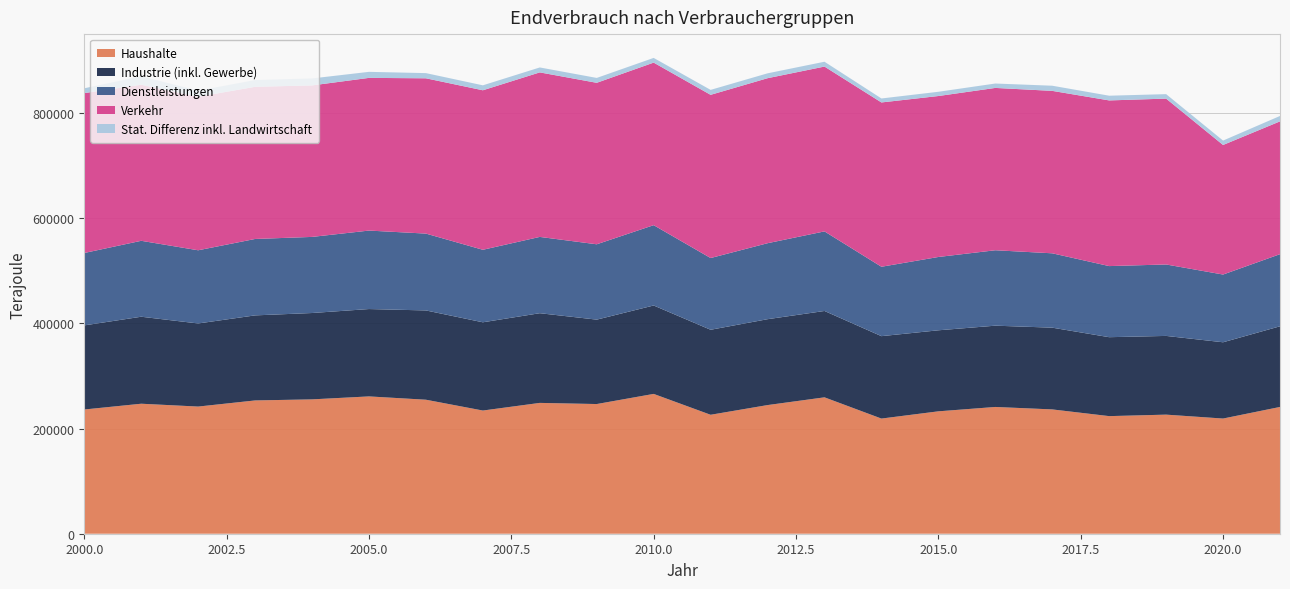

Reading right to left, extract all data points from this chart.

Haushalte: 2021=241160	2020=219110	2019=226540	2018=223710	2017=236480	2016=241150	2015=232830	2014=219060	2013=259450	2012=244730	2011=226280	2010=265980	2009=246690	2008=248870	2007=234340	2006=254920	2005=261210	2004=255580	2003=253550	2002=241890	2001=247290	2000=236320
Industrie (inkl. Gewerbe): 2021=153430	2020=145090	2019=149750	2018=150150	2017=155500	2016=154620	2015=154150	2014=156770	2013=164290	2012=163370	2011=161710	2010=168190	2009=160570	2008=170630	2007=167870	2006=169830	2005=166200	2004=164280	2003=161810	2002=158070	2001=165500	2000=160000
Dienstleistungen: 2021=137190	2020=128850	2019=135910	2018=135270	2017=141460	2016=143480	2015=139470	2014=132030	2013=151390	2012=144540	2011=136450	2010=152800	2009=143330	2008=145130	2007=137940	2006=146200	2005=149280	2004=144770	2003=145360	2002=139250	2001=144440	2000=137720
Verkehr: 2021=252640	2020=246470	2019=315520	2018=315150	2017=309000	2016=308800	2015=306200	2014=312560	2013=313540	2012=313890	2011=310460	2010=309240	2009=307190	2008=312970	2007=303420	2006=295410	2005=290470	2004=288180	2003=289440	2002=291990	2001=296840	2000=304120
Stat. Differenz inkl. Landwirtschaft: 2021=10300	2020=8380	2019=8510	2018=8970	2017=9810	2016=8380	2015=8060	2014=7570	2013=9210	2012=9290	2011=9440	2010=8950	2009=9290	2008=9400	2007=9430	2006=9860	2005=11480	2004=13270	2003=12860	2002=11600	2001=16130	2000=9190